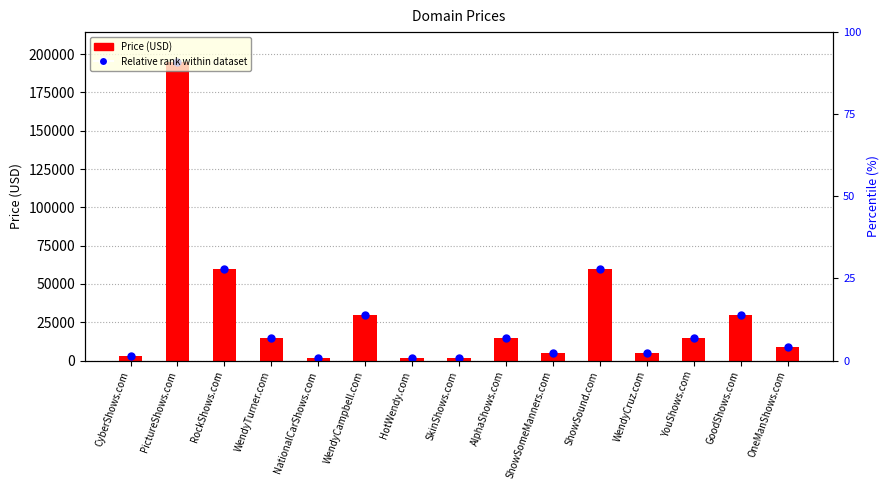

Is it true that the value at PictureShows.com is 194888?

True